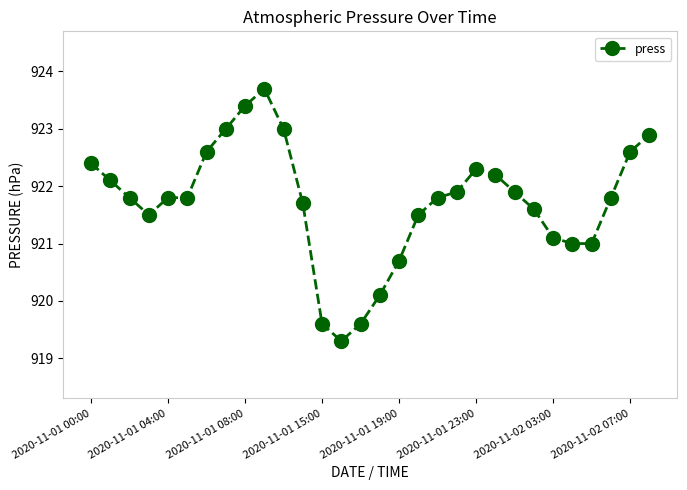

Reading left to right, list all the values displayed in this chart.

922.4	922.1	921.8	921.5	921.8	921.8	922.6	923.0	923.4	923.7	923.0	921.7	919.6	919.3	919.6	920.1	920.7	921.5	921.8	921.9	922.3	922.2	921.9	921.6	921.1	921.0	921.0	921.8	922.6	922.9